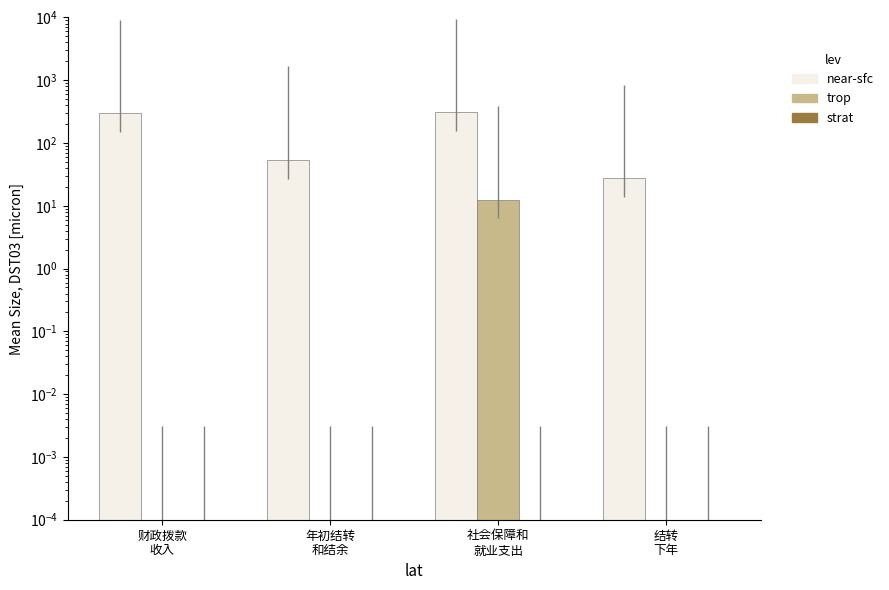

What are all the series names shown in the legend?

near-sfc, trop, strat